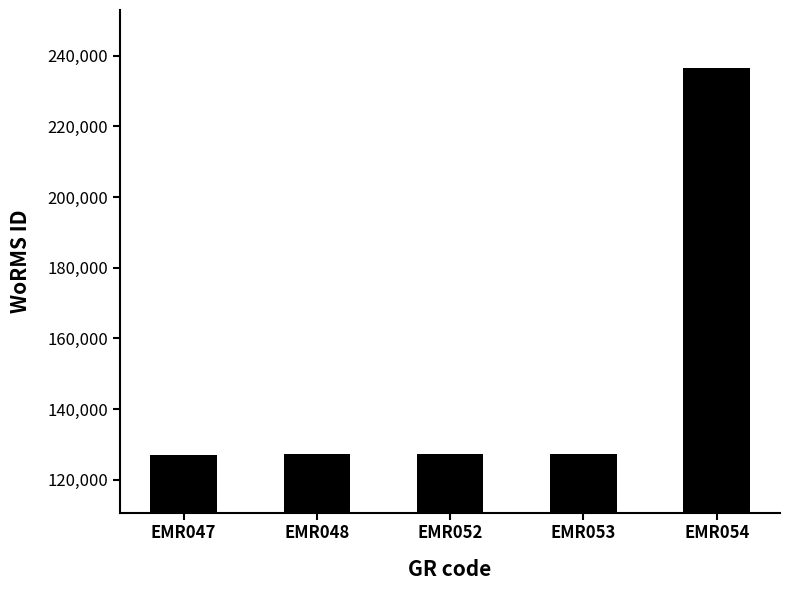

Which has a higher value, EMR048 or EMR054?

EMR054